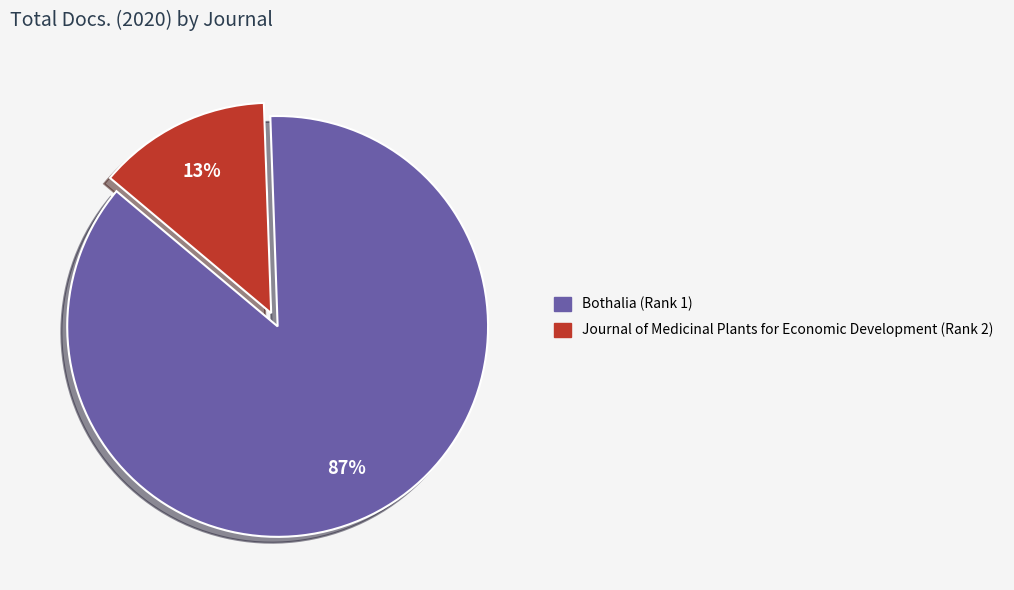

How many segments does this pie chart have?

2